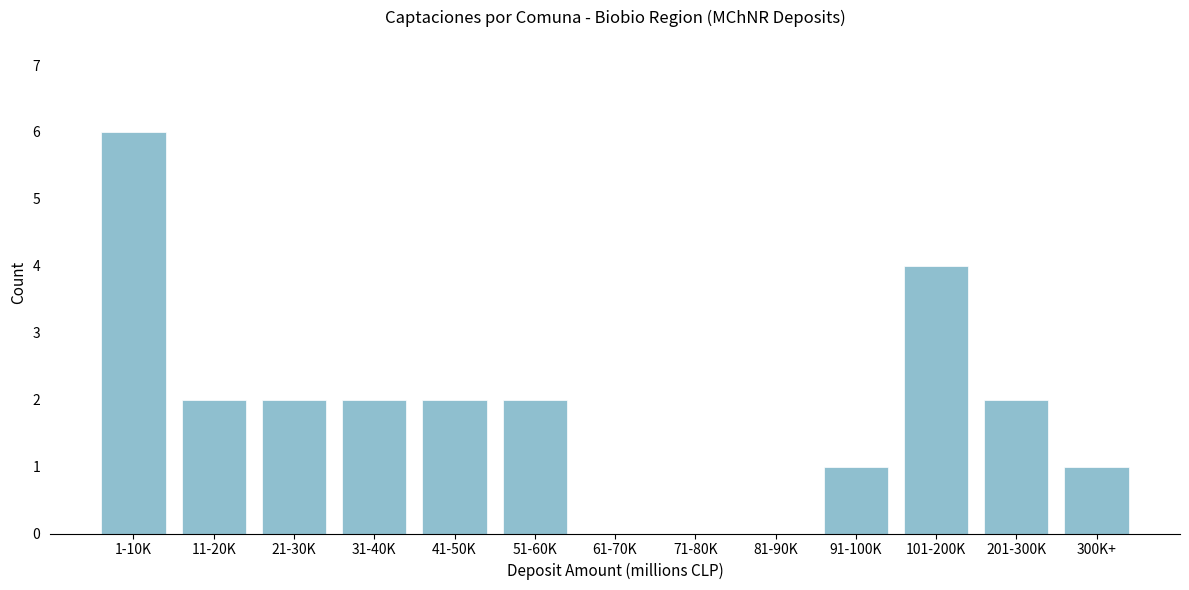

Reading left to right, extract all data points from this chart.

1-10K=6	11-20K=2	21-30K=2	31-40K=2	41-50K=2	51-60K=2	61-70K=0	71-80K=0	81-90K=0	91-100K=1	101-200K=4	201-300K=2	300K+=1